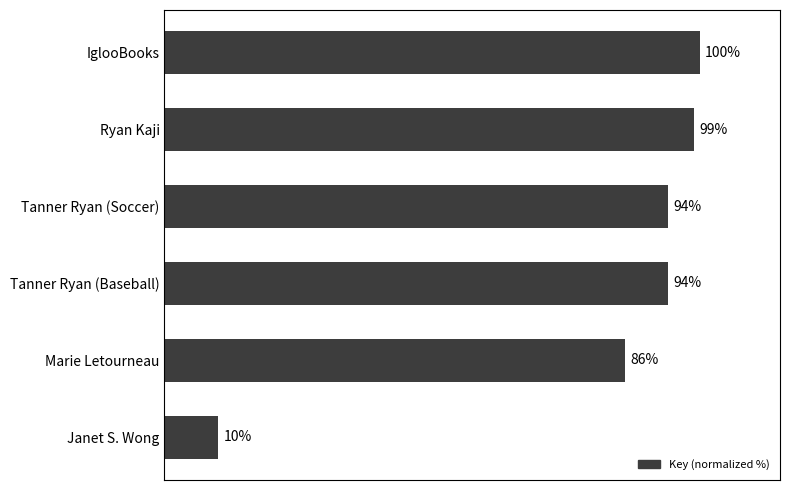

Between Marie Letourneau and Tanner Ryan (Baseball), which is larger?

Tanner Ryan (Baseball)